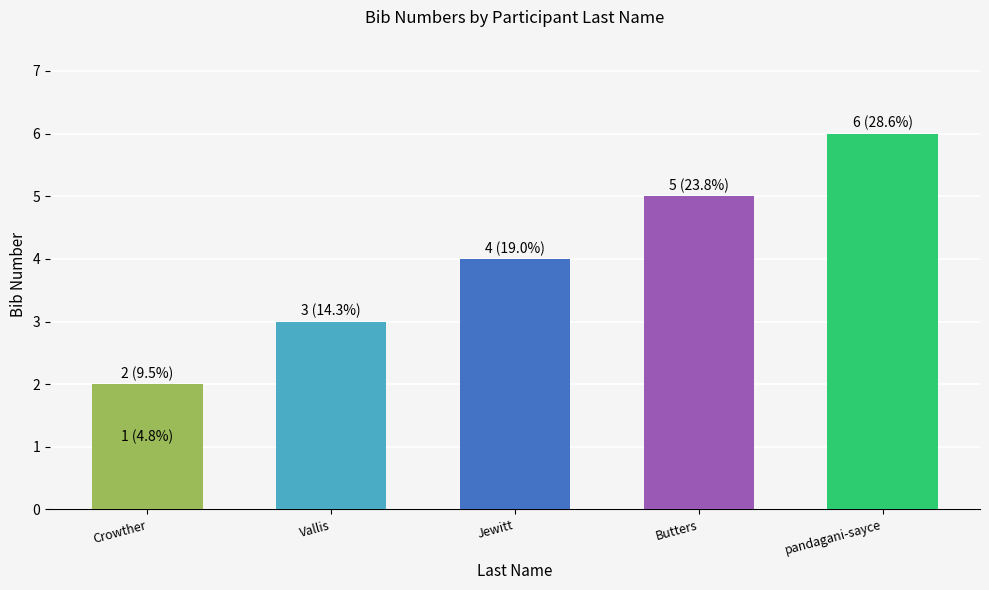

Which category has the lowest value across all series?

Crowther